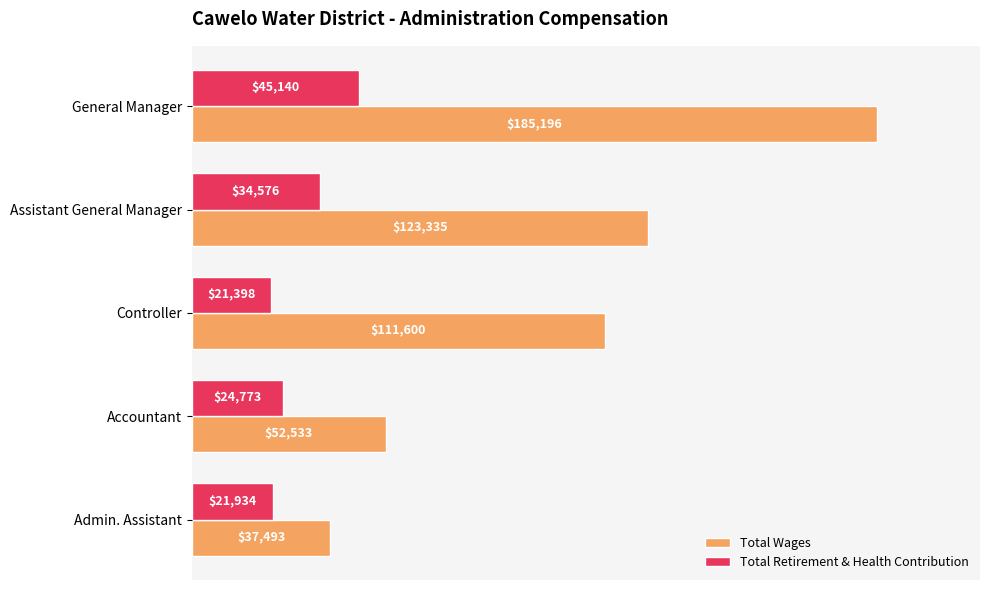

How many values in the Total Wages series are below 111600?

2